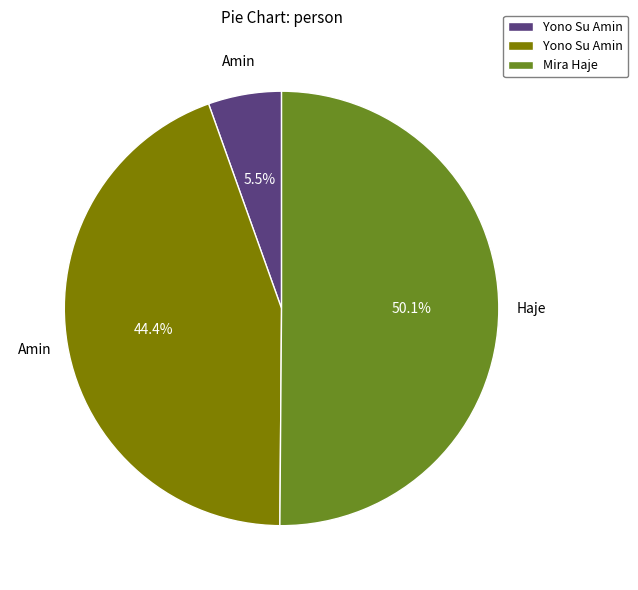

Rank the categories by value from lowest to highest.

Yono Su Amin (354), Yono Su Amin (2884), Mira Haje